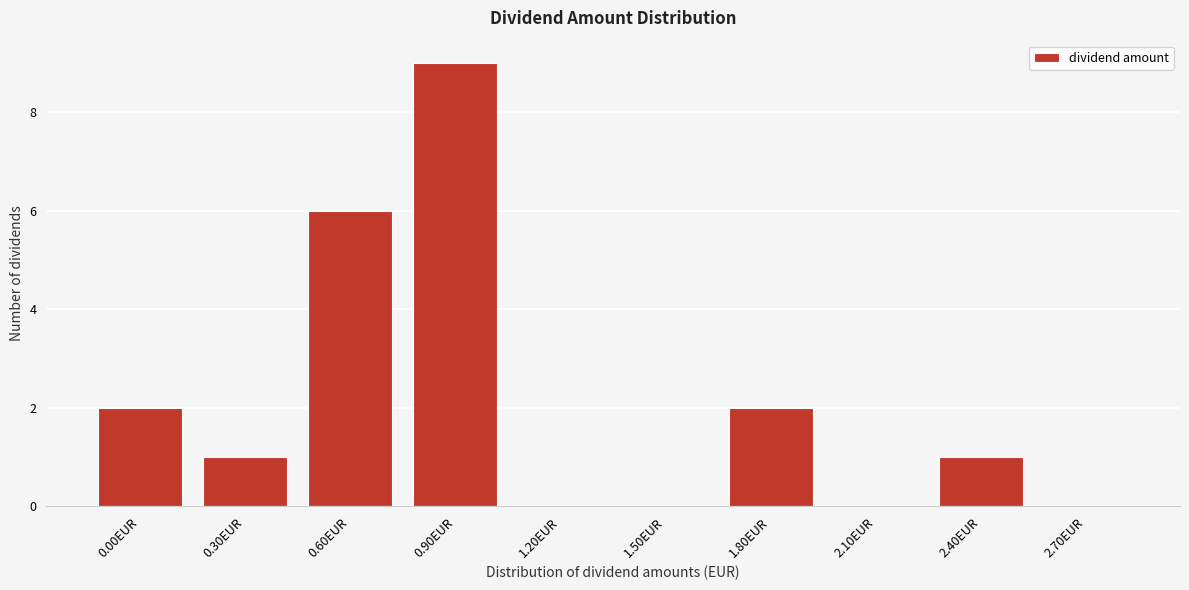

Reading right to left, transcribe all the data shown in this chart.

2.70EUR=0	2.40EUR=1	2.10EUR=0	1.80EUR=2	1.50EUR=0	1.20EUR=0	0.90EUR=9	0.60EUR=6	0.30EUR=1	0.00EUR=2